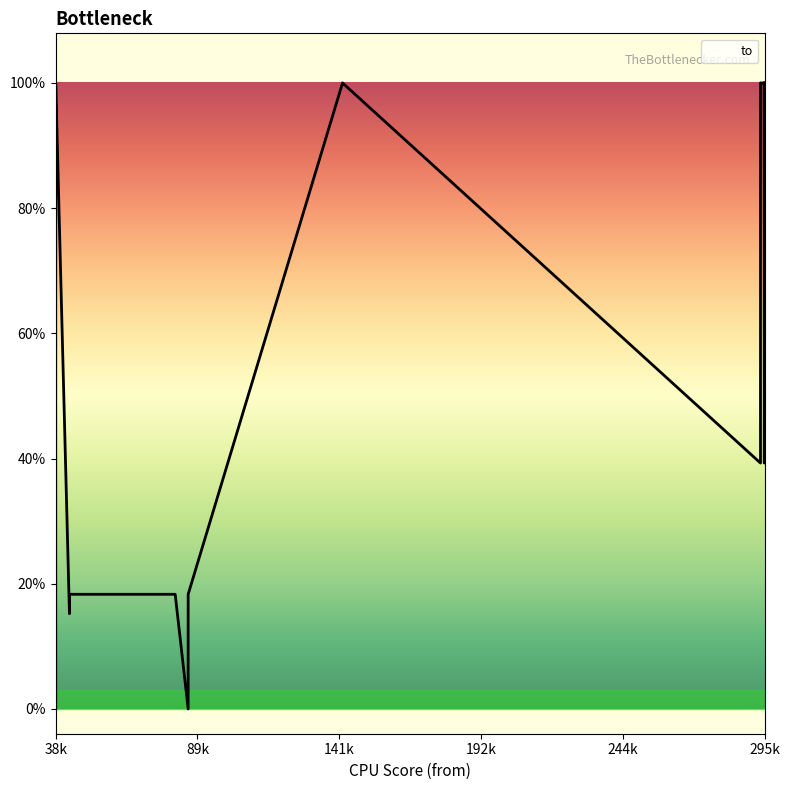

How many data points does each series have?

31